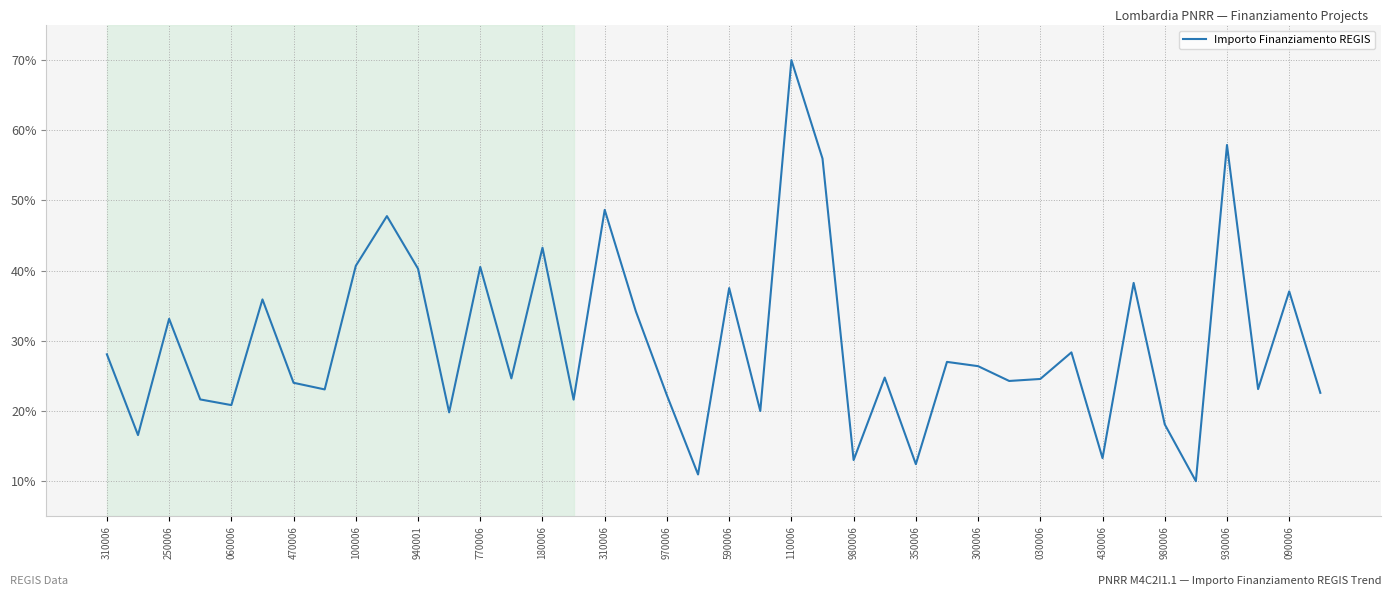

What is the greatest value displayed?

70.0